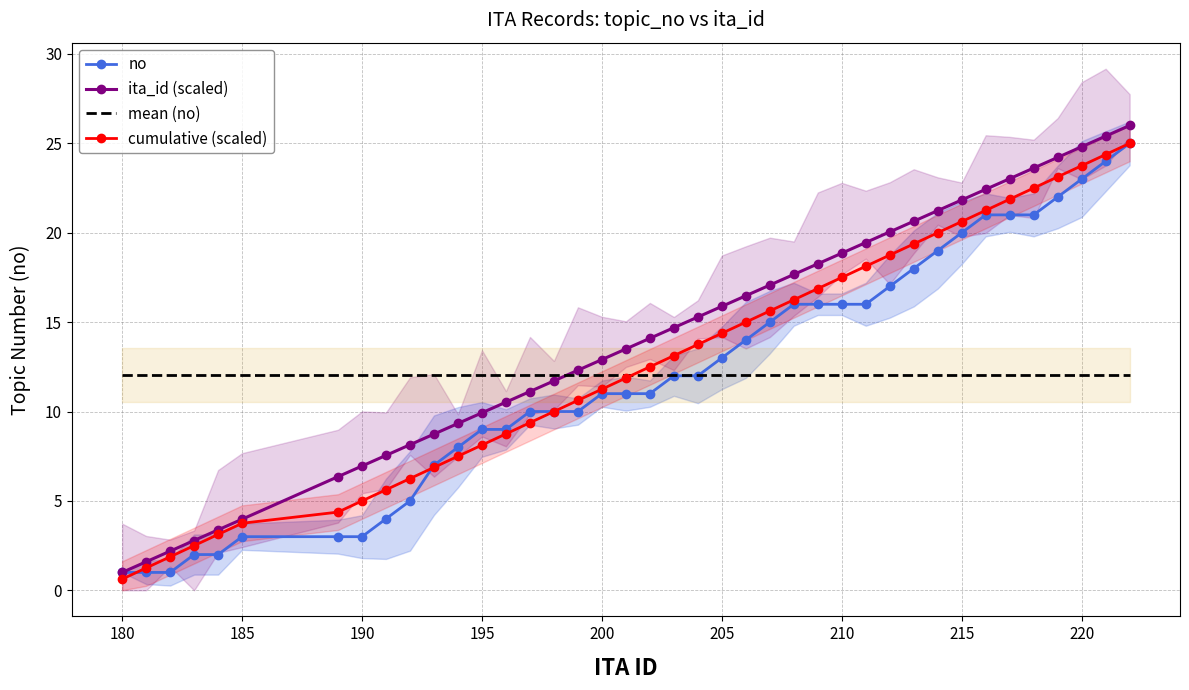

True or false: no and ita_id (scaled) cross at least once.

False